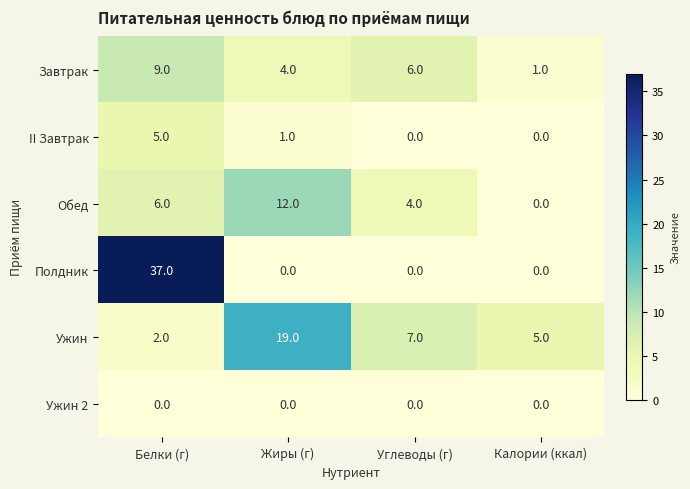

At which label does II Завтрак reach its peak?

Белки (г)